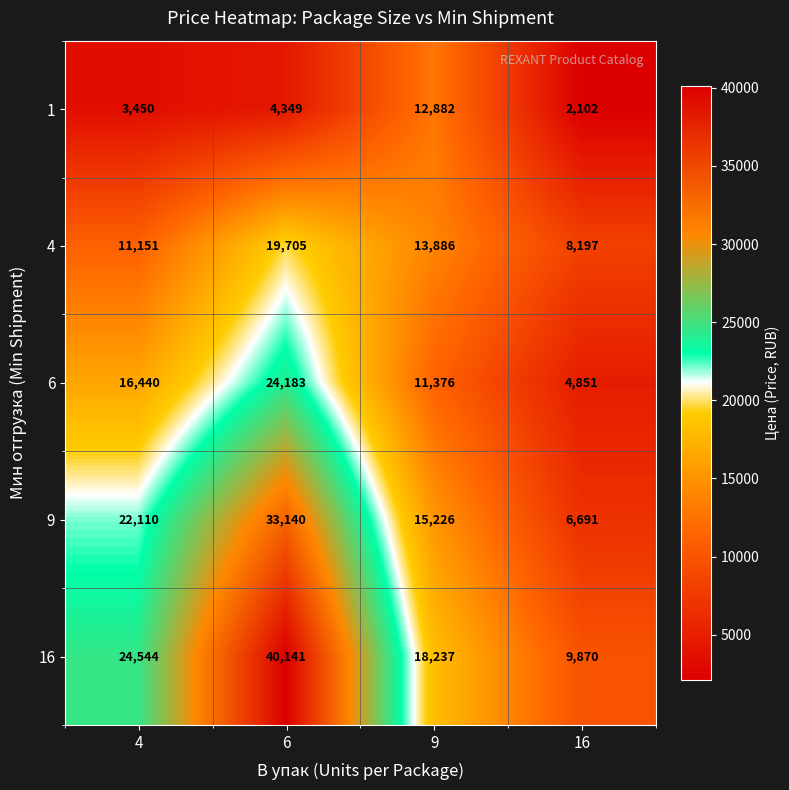

Is the value of 9 at 9 greater than the value of 1 at 16?

Yes